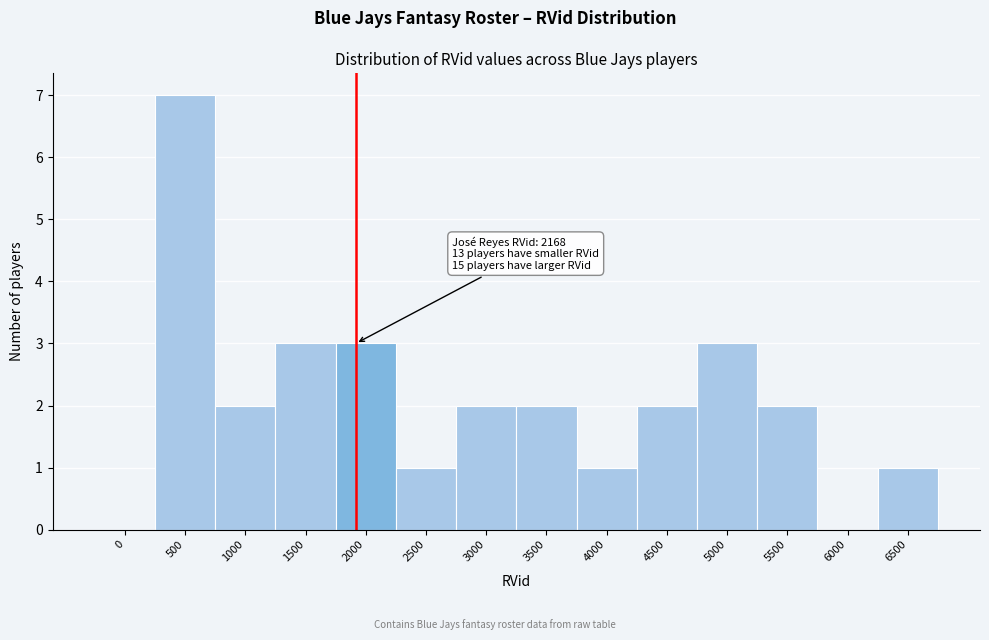

Reading left to right, what are all the values shown in this chart?

0=0	500=7	1000=2	1500=3	2000=3	2500=1	3000=2	3500=2	4000=1	4500=2	5000=3	5500=2	6000=0	6500=1